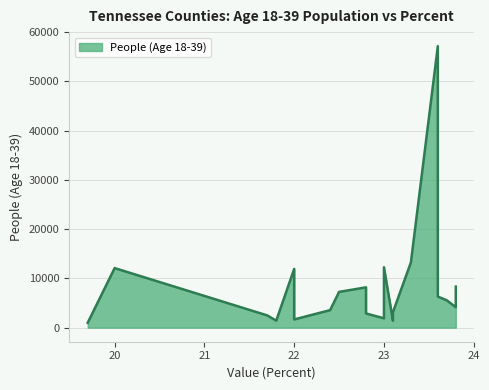

What is the difference between the maximum and minimum values?

56177